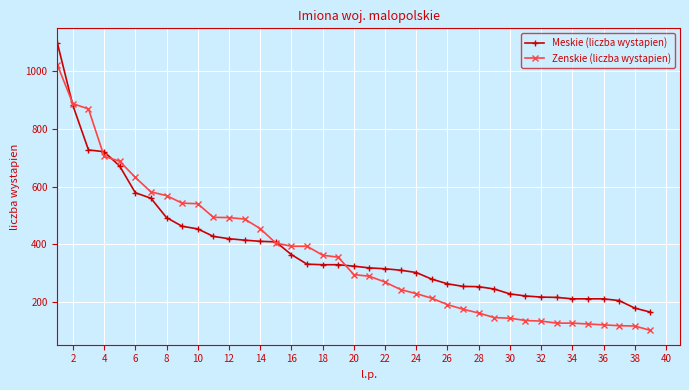

At how many categories does at least one series exceed 932?

1